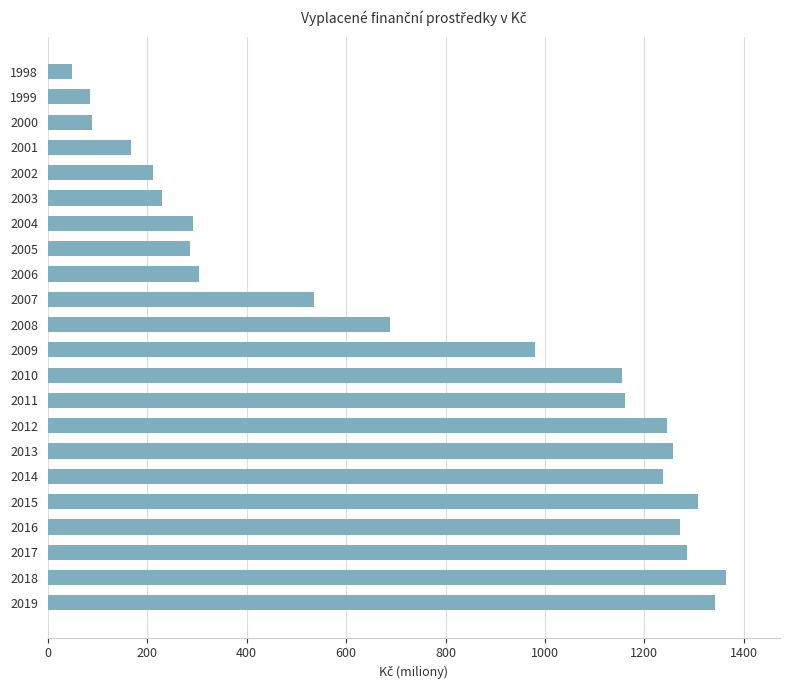

Does the chart contain stacked bars?

No